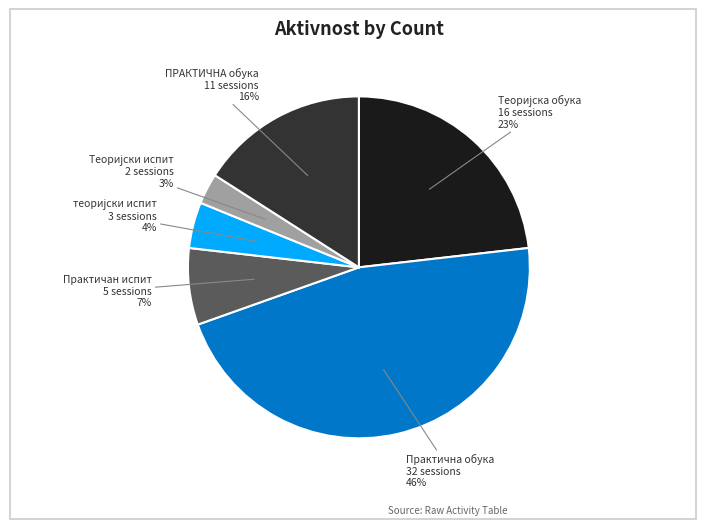

True or false: Практична обука accounts for 46% of the total.

True